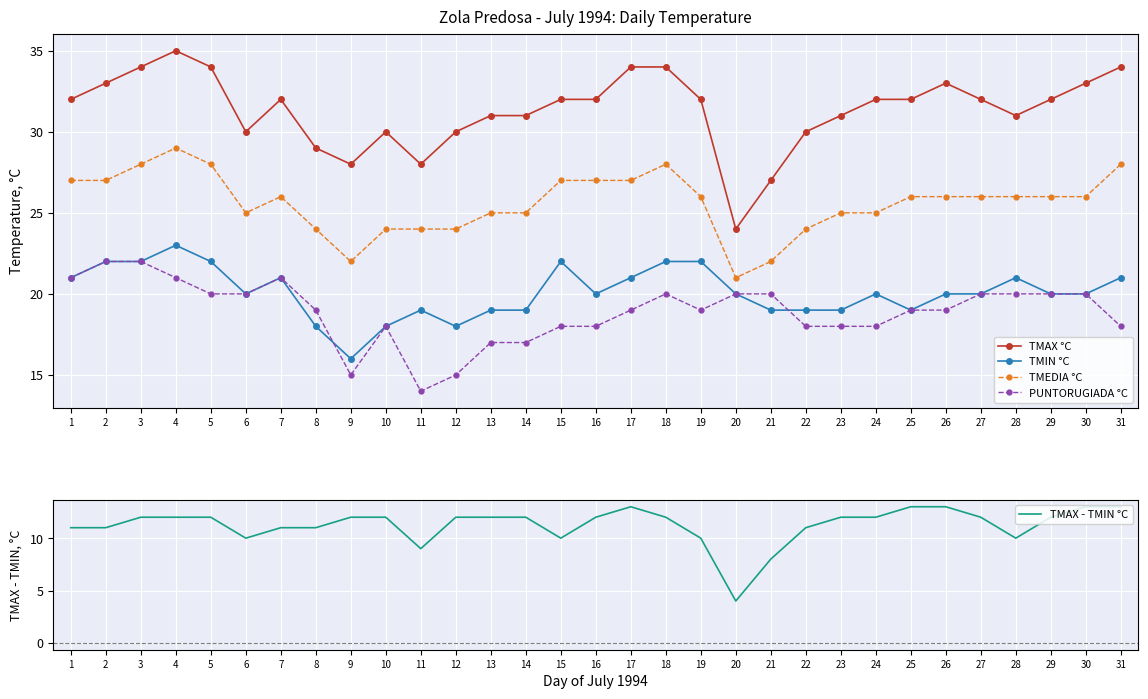

What is the sum of the TMAX °C values at 6 and 19?

62